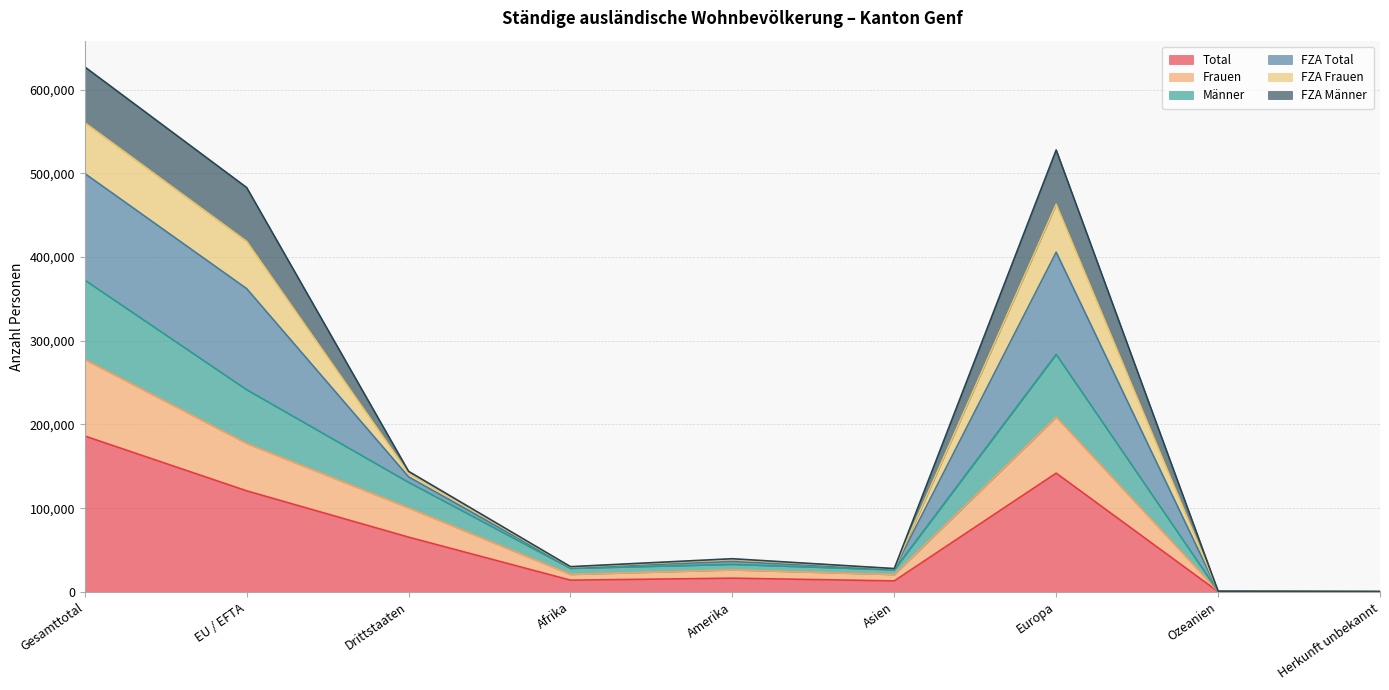

Where is the first local maximum for Total?

Amerika